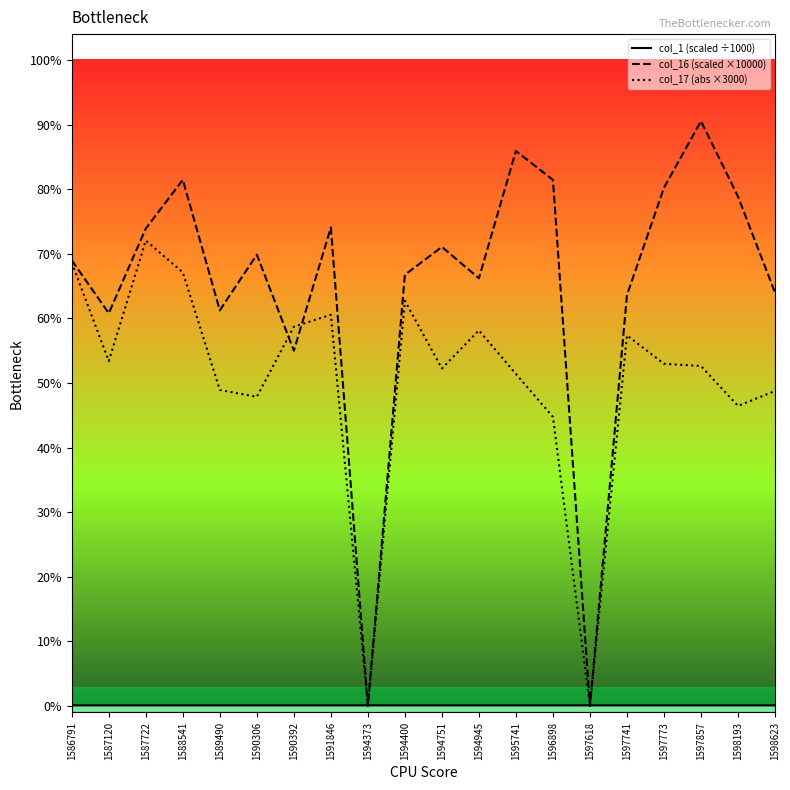

Reading left to right, extract all data points from this chart.

col_1 (scaled ÷1000): 1586791=494.9	1587120=495.0	1587722=495.1	1588541=495.2	1589490=495.4	1590306=495.5	1590392=495.5	1591846=495.7	1594373=496.1	1594400=496.2	1594751=496.2	1594945=496.3	1595741=496.4	1596898=496.6	1597618=496.7	1597741=496.7	1597773=496.7	1597857=496.7	1598193=496.8	1598623=496.8
col_16 (scaled ×10000): 1586791=344922.0	1587120=304004.4	1587722=369530.7	1588541=407256.9	1589490=306243.2	1590306=349292.9	1590392=275042.4	1591846=370315.2	1594373=0.0	1594400=333713.8	1594751=355304.6	1594945=331018.8	1595741=429552.7	1596898=407185.4	1597618=0.0	1597741=317991.6	1597773=401096.0	1597857=452656.5	1598193=394316.6	1598623=319969.1
col_17 (abs ×3000): 1586791=343045.4	1587120=266960.3	1587722=360239.1	1588541=335565.4	1589490=244614.3	1590306=239281.1	1590392=293568.9	1591846=302766.3	1594373=0.0	1594400=313570.6	1594751=261232.6	1594945=290697.2	1595741=257023.6	1596898=223712.4	1597618=0.0	1597741=286881.7	1597773=264871.7	1597857=263130.4	1598193=232253.3	1598623=243786.1